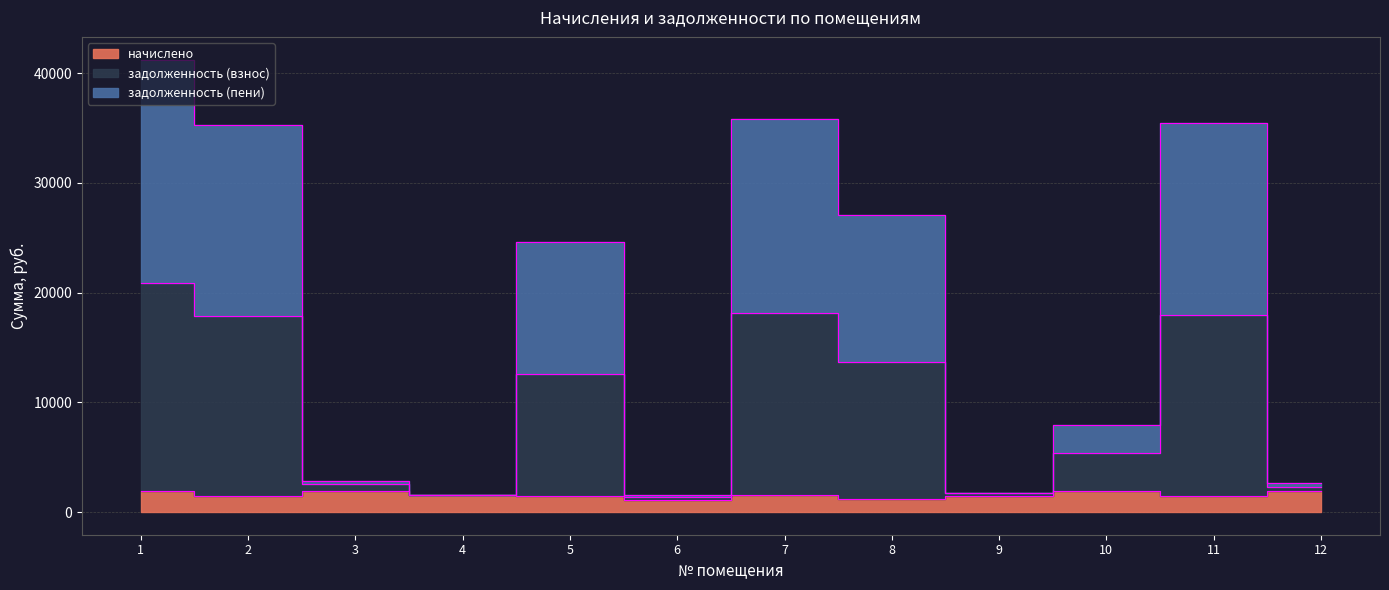

Does the chart have visible grid lines?

Yes